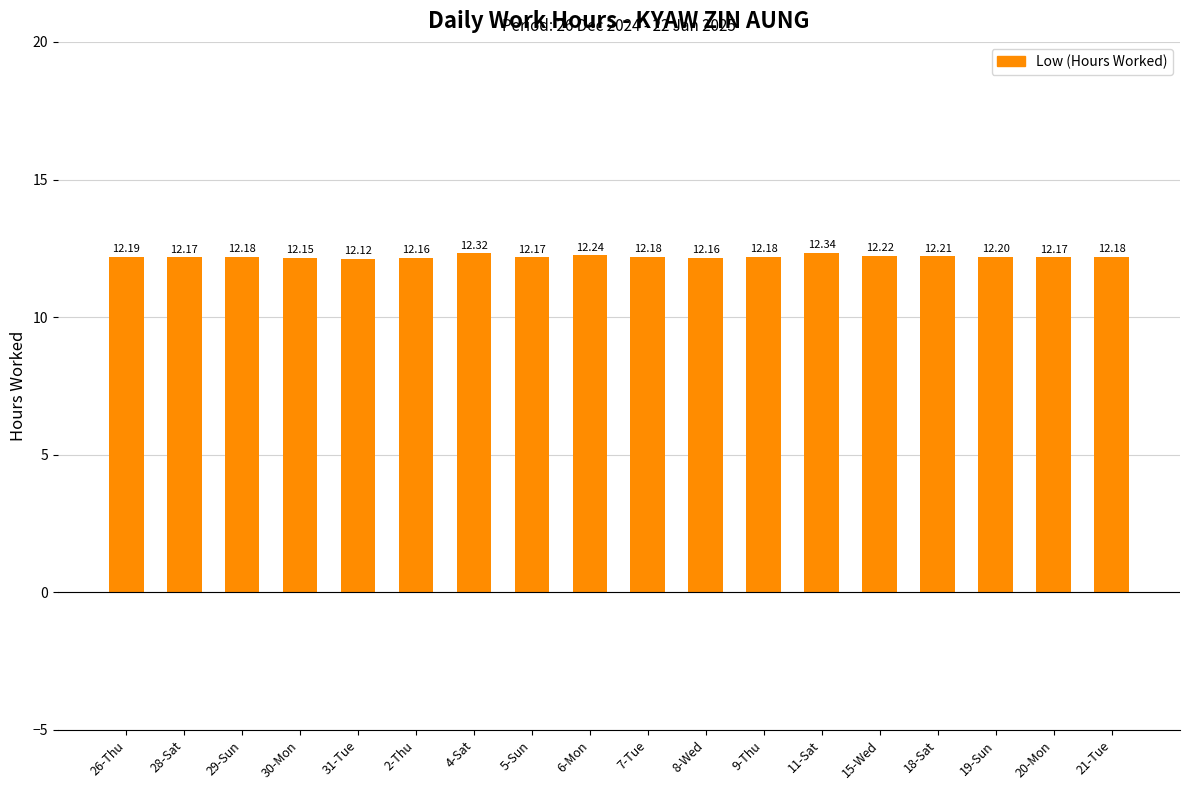

What is the label of the 2nd bar from the right?

20-Mon